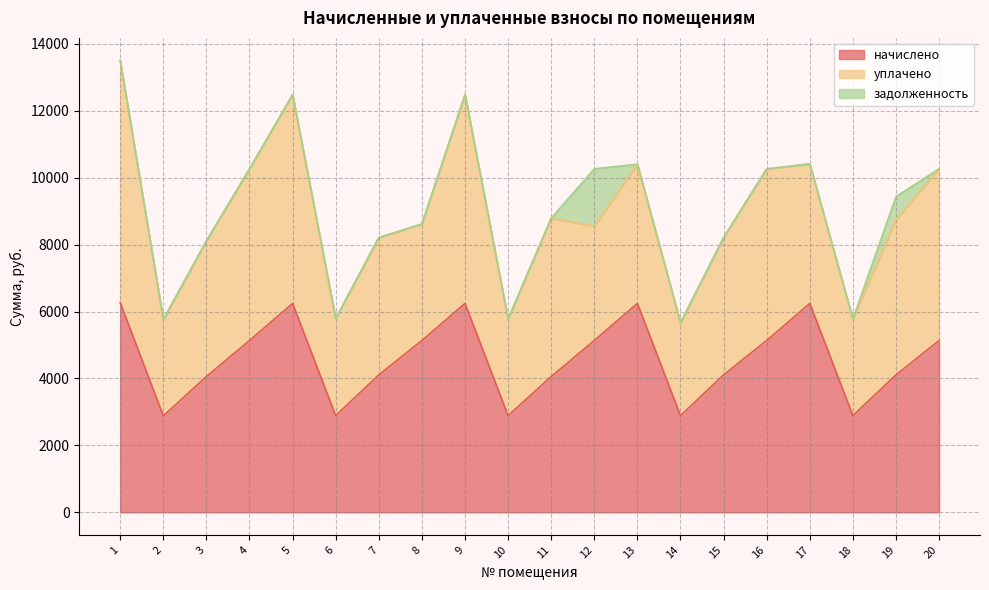

At which category is the sum across all series the highest?

1